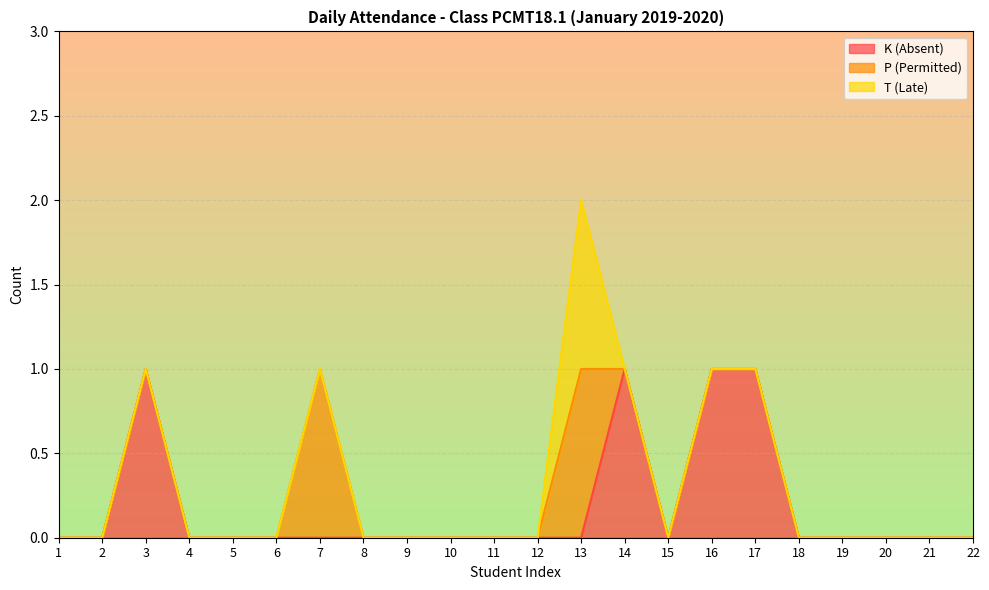

What is the highest value of the T (Late) series?

1